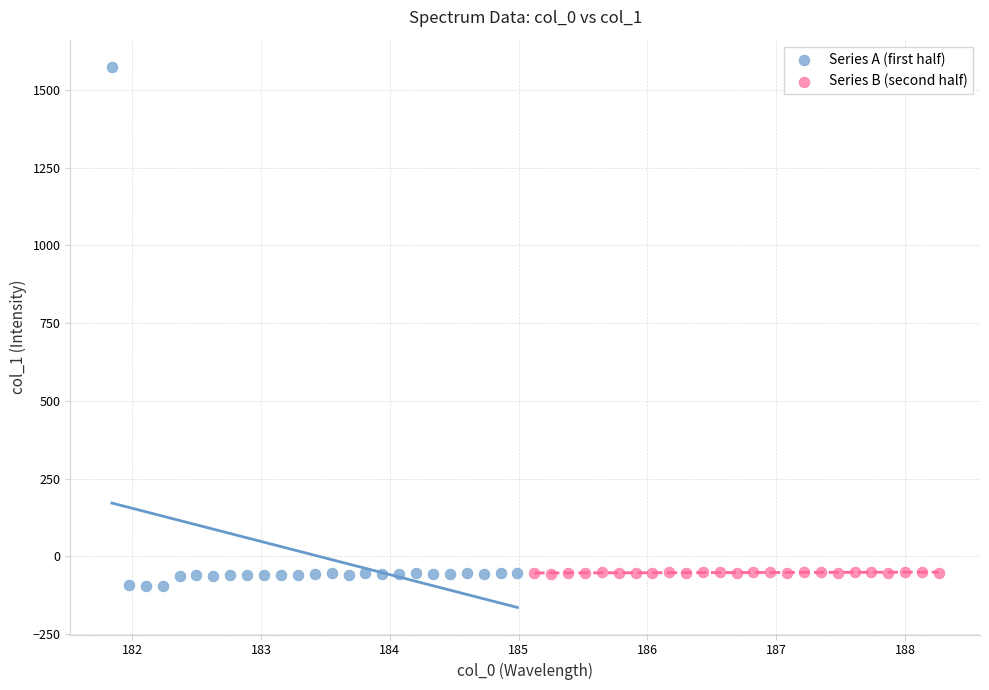

Which series has the largest Y range (max minus min)?

Series A (first half)